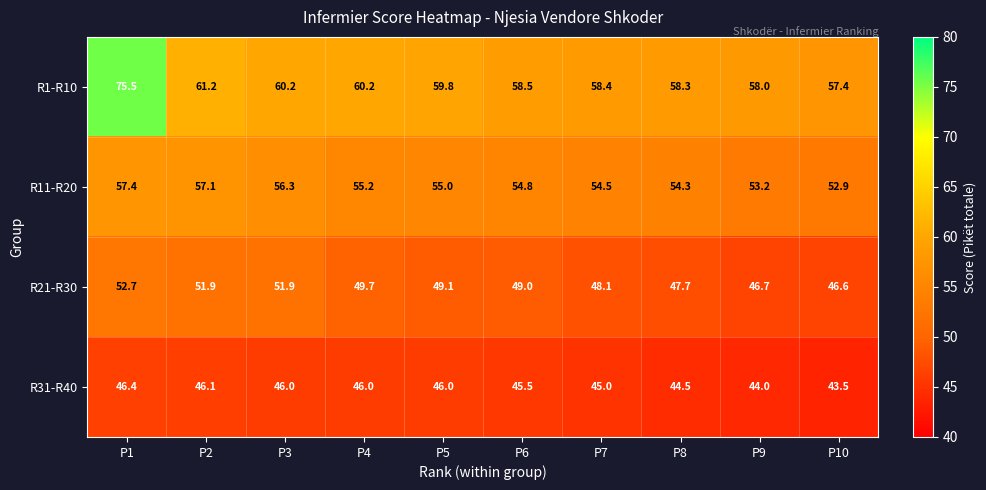

What is the total value across all series at P1?

232.0